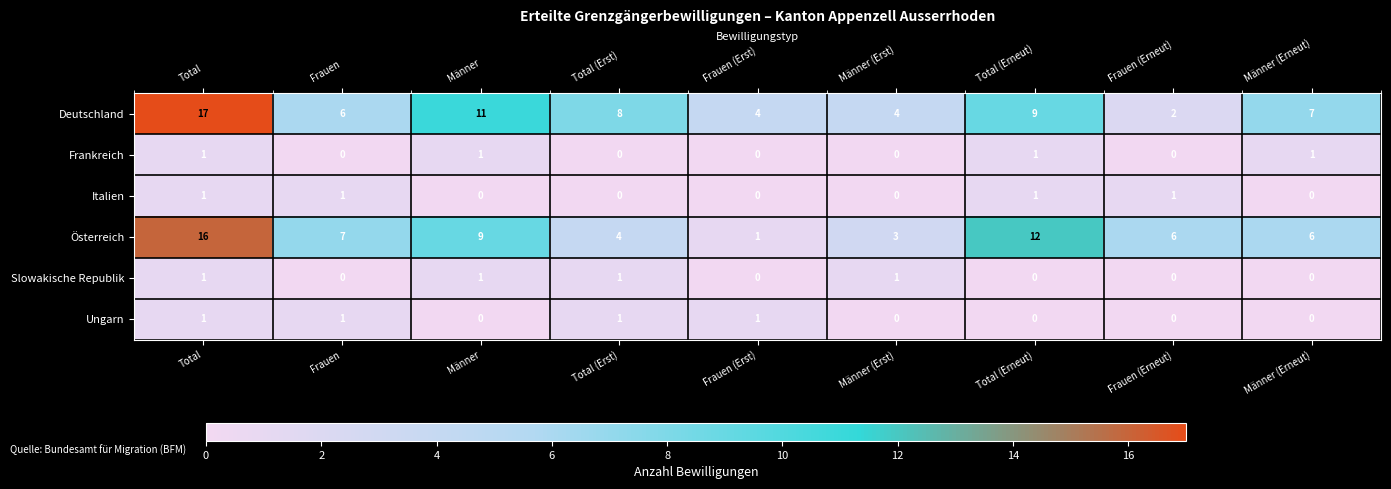

Which series changed the most between Männer and Frauen (Erst)?

Österreich